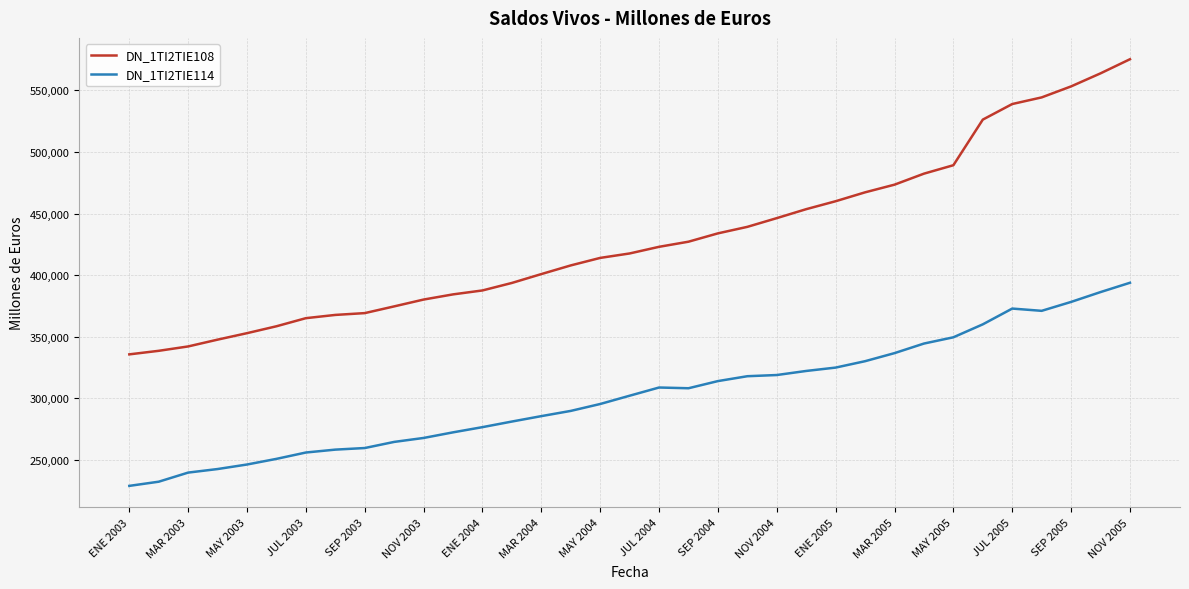

How many values in the DN_1TI2TIE114 series are below 302182?

17